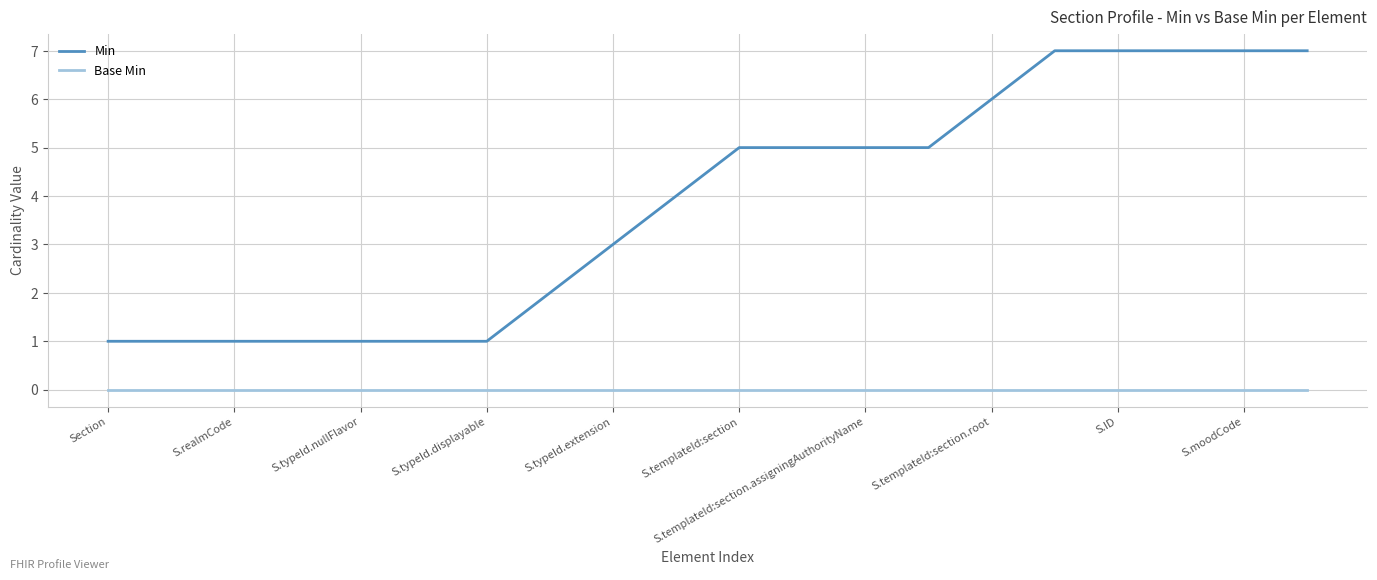

Which series has the largest total across all categories?

Min